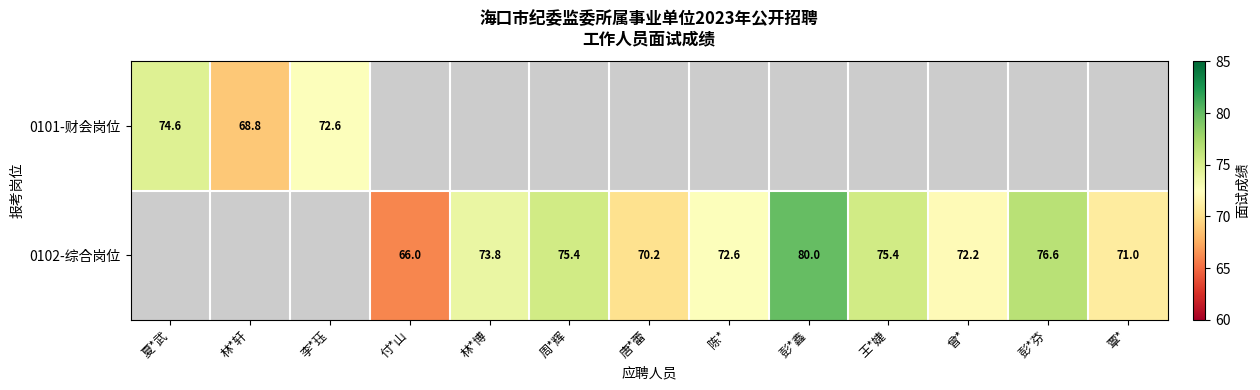

What is the difference between the 0102-综合岗位 values at 林*博 and 陈*?

1.2